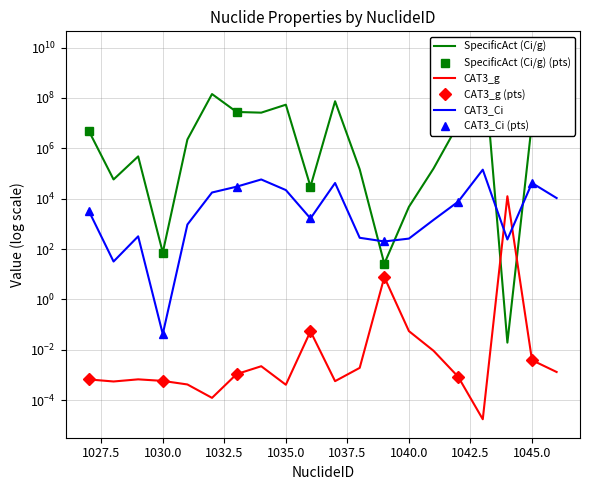

Where do SpecificAct (Ci/g) and CAT3_g first cross each other?

1043 and 1044